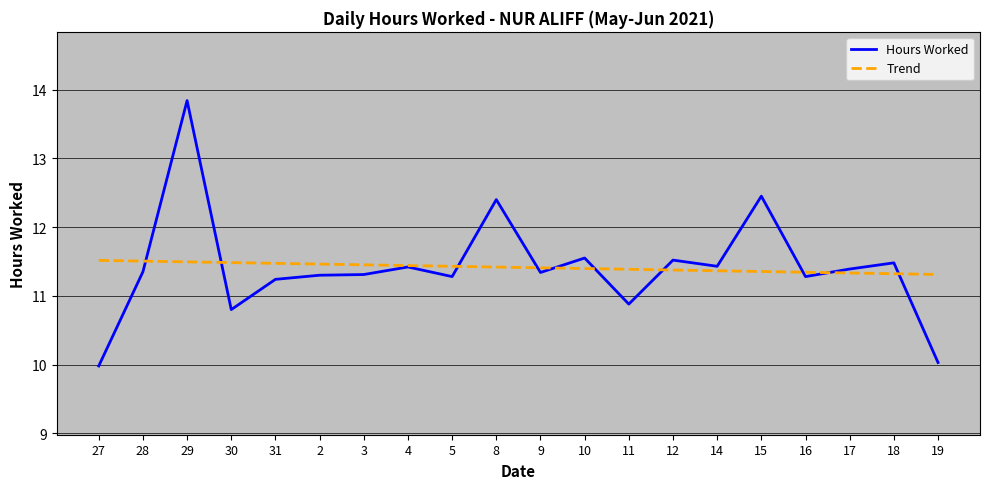

What is the maximum value shown in the chart?

13.8